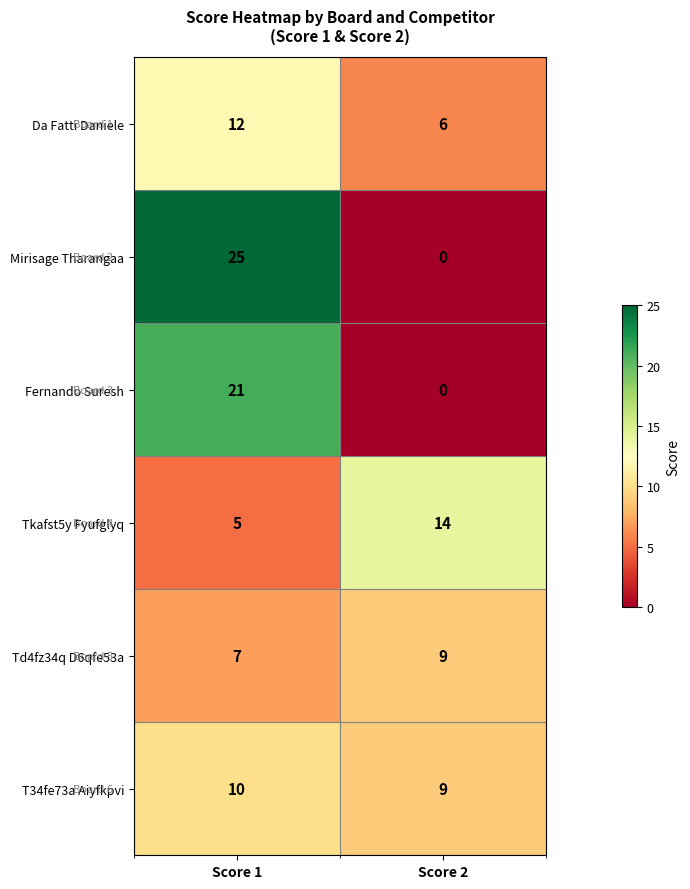

The value of Fernando Suresh at Score 2 is 0. True or false?

True